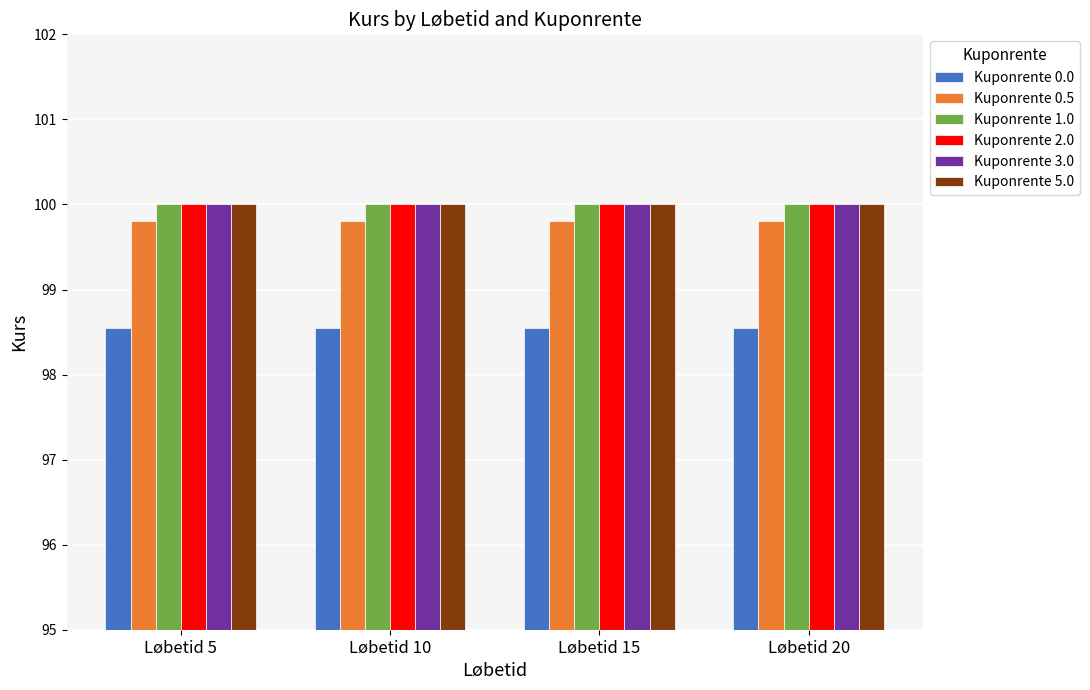

The Kuponrente 3.0 series shows 100.0 at Løbetid 15. True or false?

True